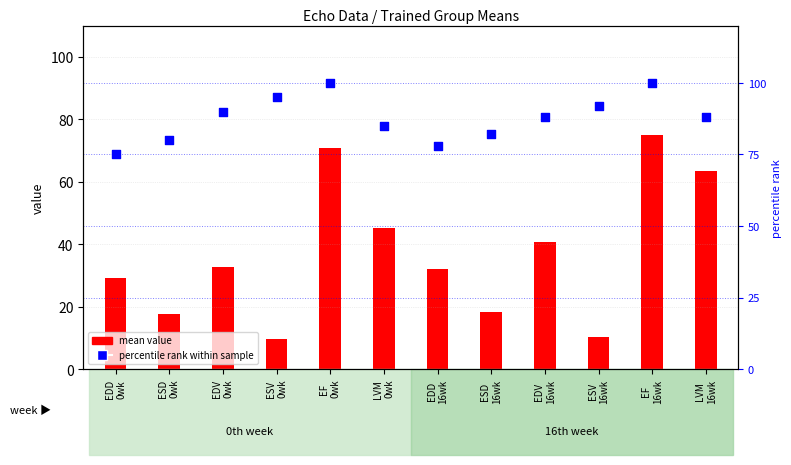

At which category is the sum across all series the highest?

EF
16wk